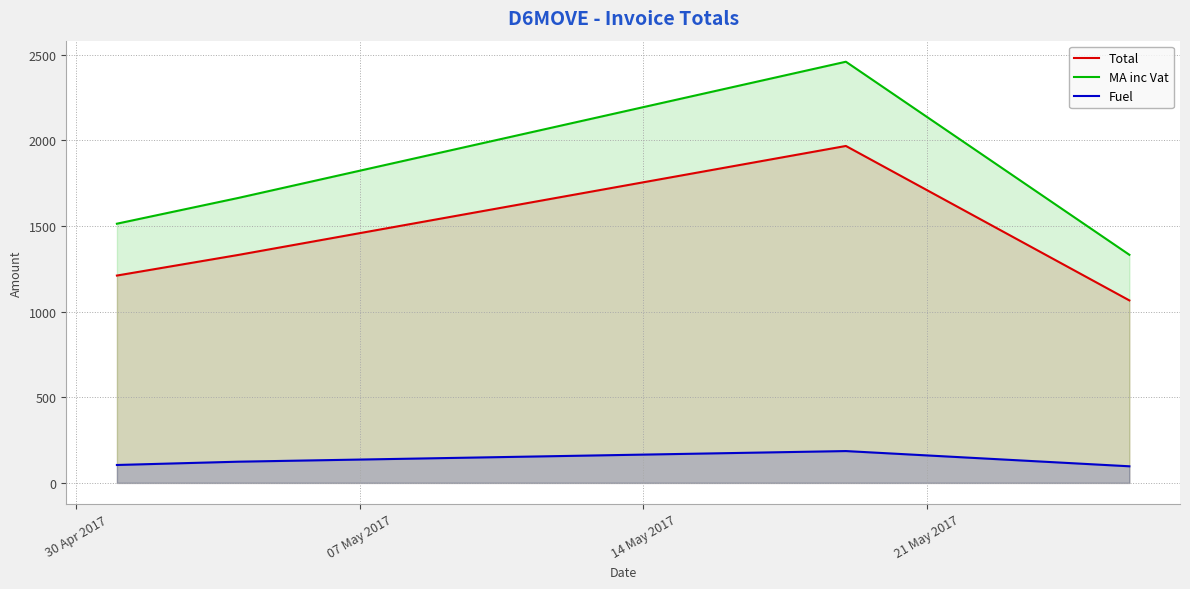

Which series has the largest range (max minus min)?

MA inc Vat